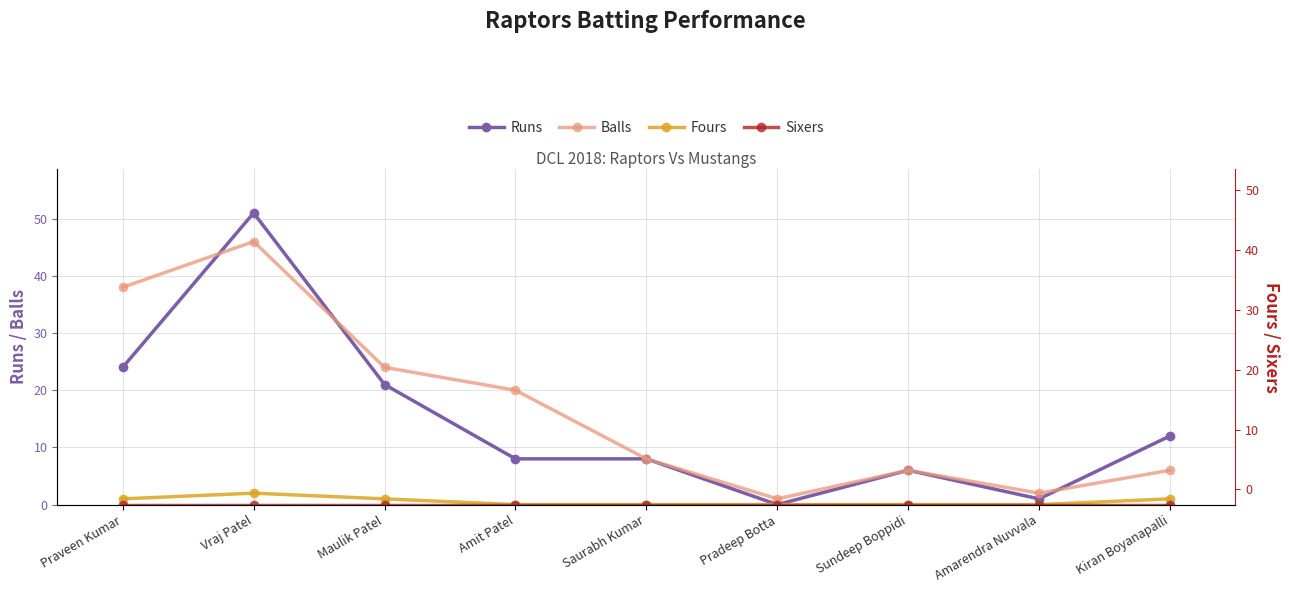

What is the minimum value for Balls?

1